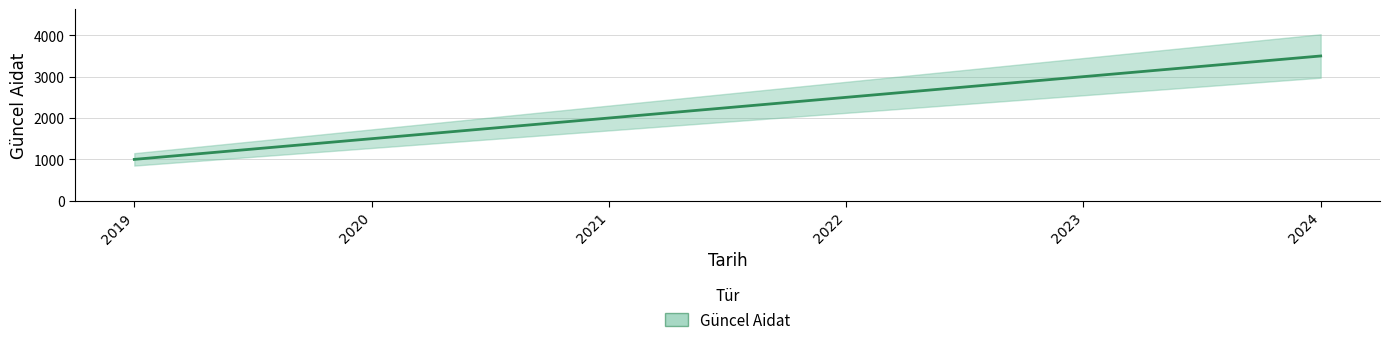

Count the number of values greater than 2500.

2